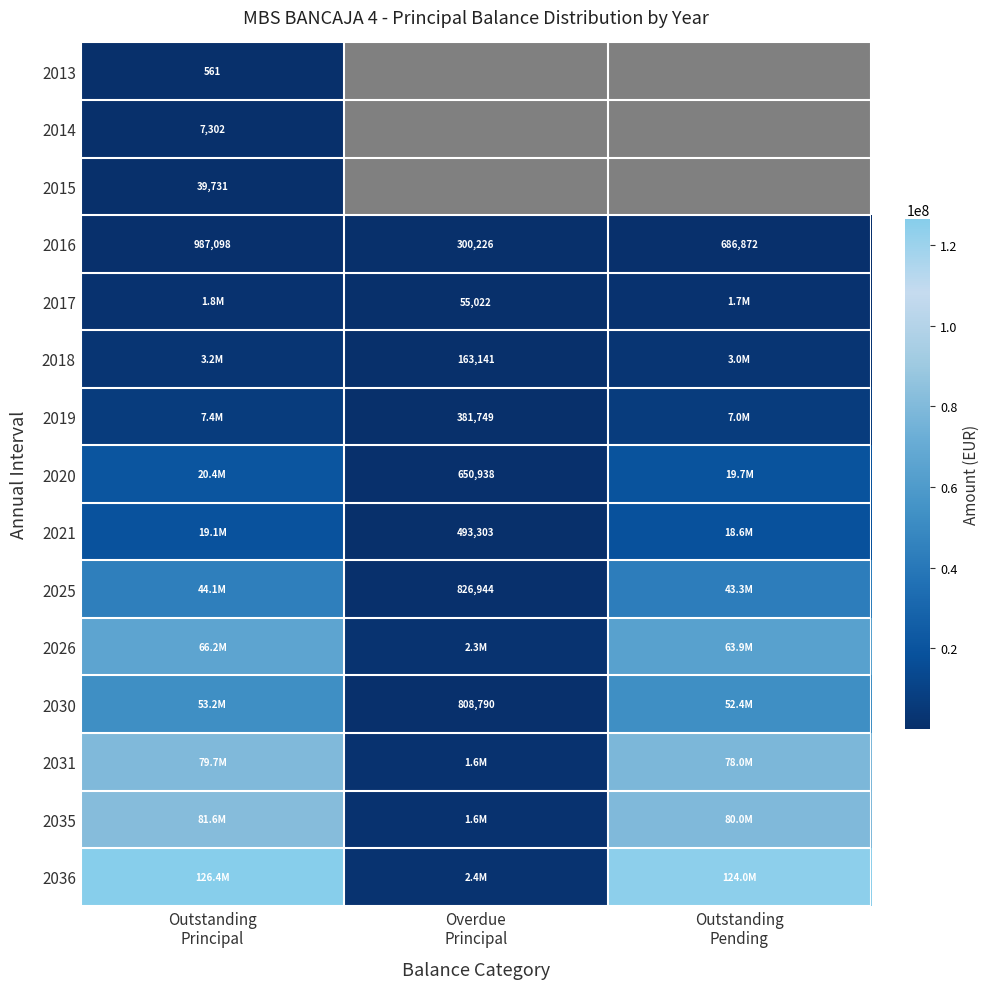

At which label does 2018 first exceed 3009120?

Outstanding Principal